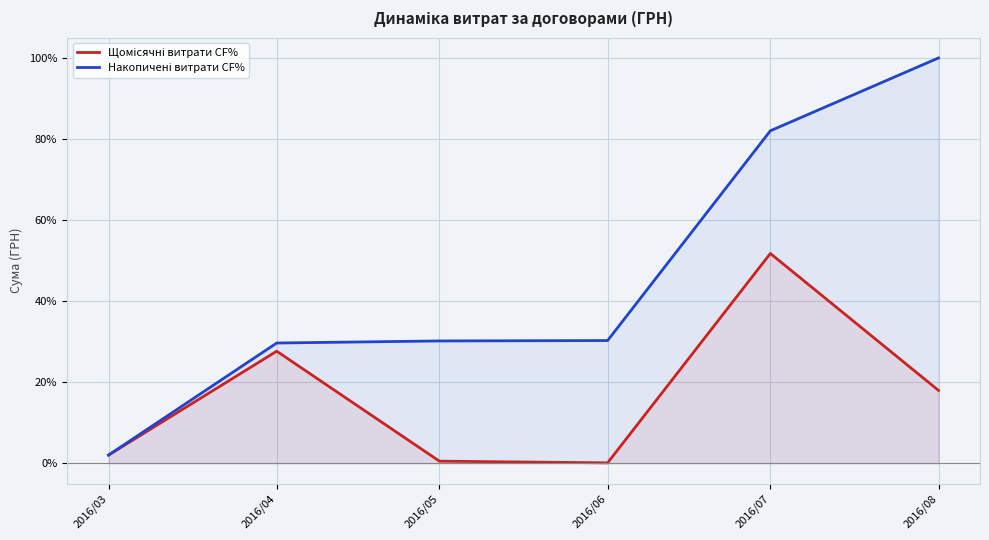

True or false: Щомісячні витрати CF% has a value of 27.6 at 2016/04.

True